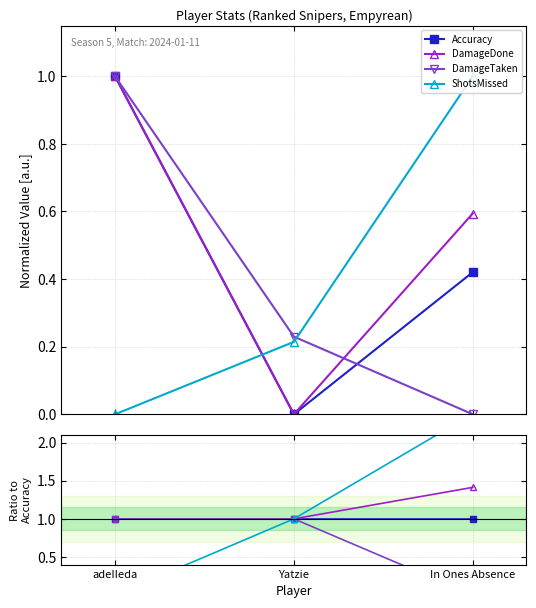

Reading left to right, extract all data points from this chart.

Accuracy: adeIIeda=1.0	Yatzie=1.0	In Ones Absence=1.0
DamageDone: adeIIeda=1.0	Yatzie=1.0	In Ones Absence=1.4
DamageTaken: adeIIeda=1.0	Yatzie=1.0	In Ones Absence=0.0
ShotsMissed: adeIIeda=0.0	Yatzie=1.0	In Ones Absence=2.4